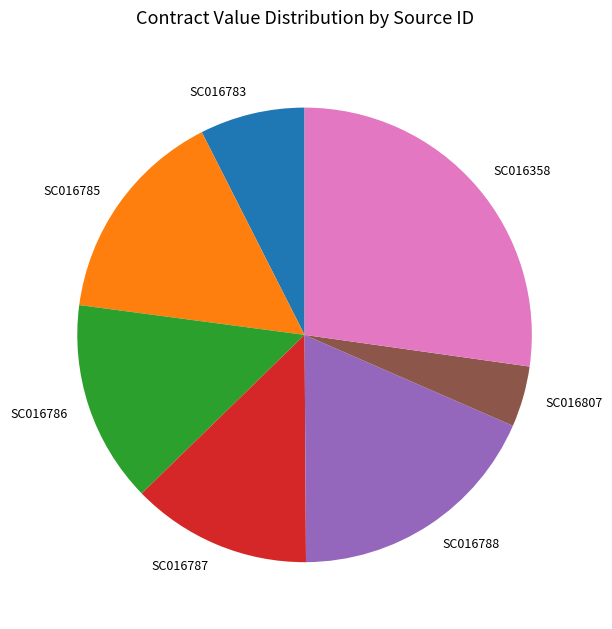

What is the ratio of the value at SC016788 to the value at SC016787?

1.4